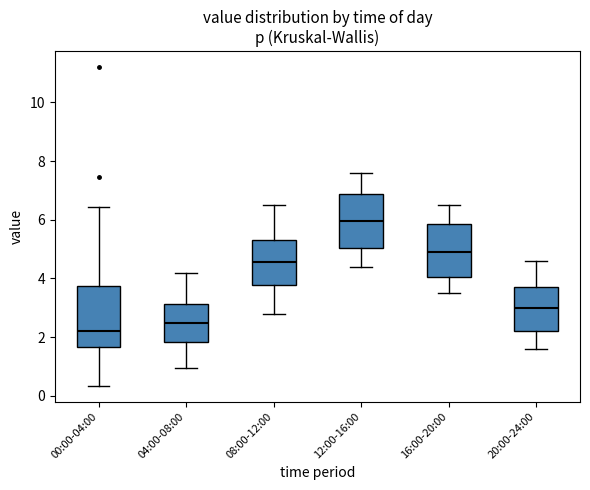

Which box's median line is the highest?

12:00-16:00